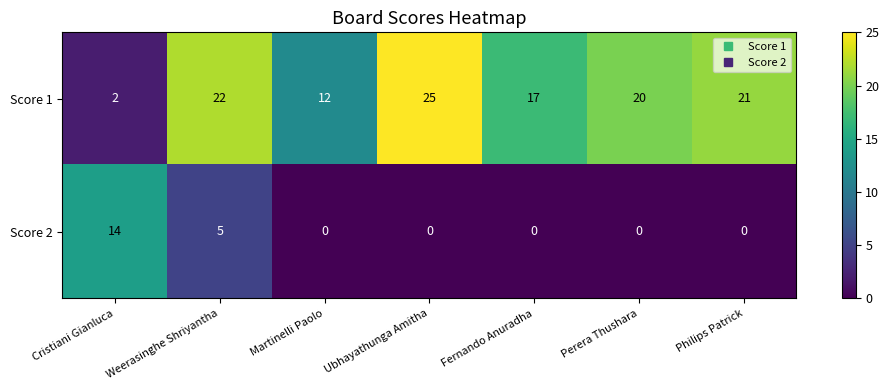

How many data points does each series have?

7